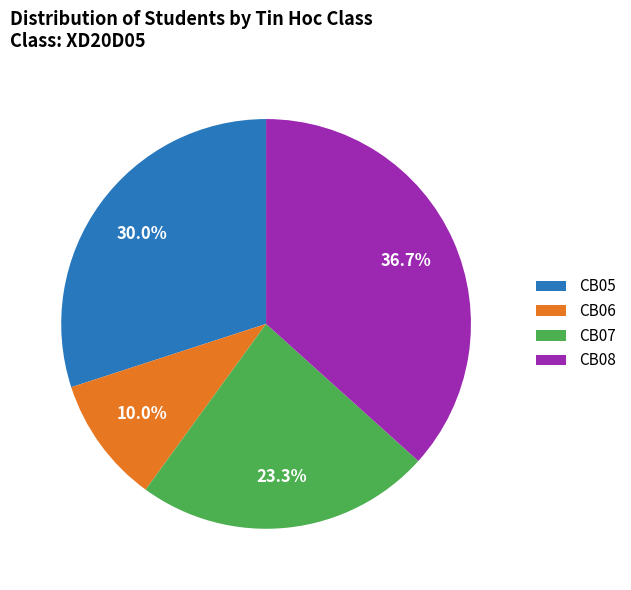

Is it true that CB07 is 23% of the pie?

True